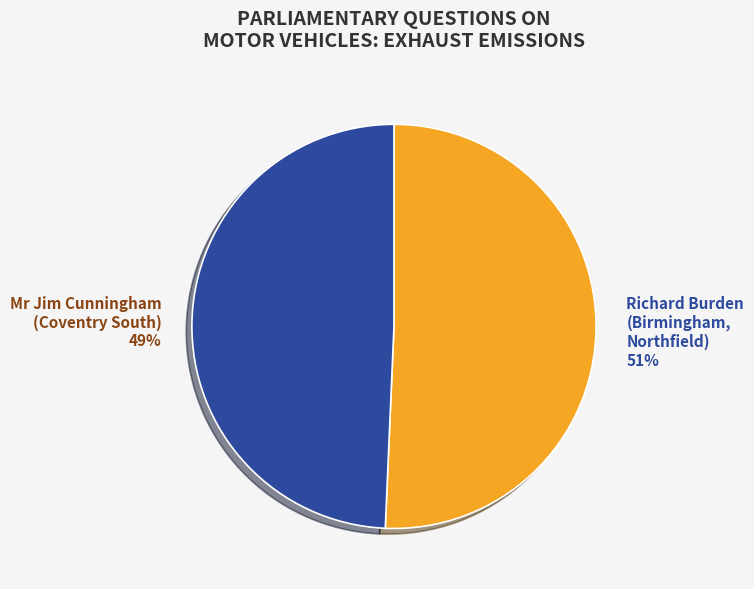

Does Mr Jim Cunningham (Coventry South) represent more than half of the total?

No